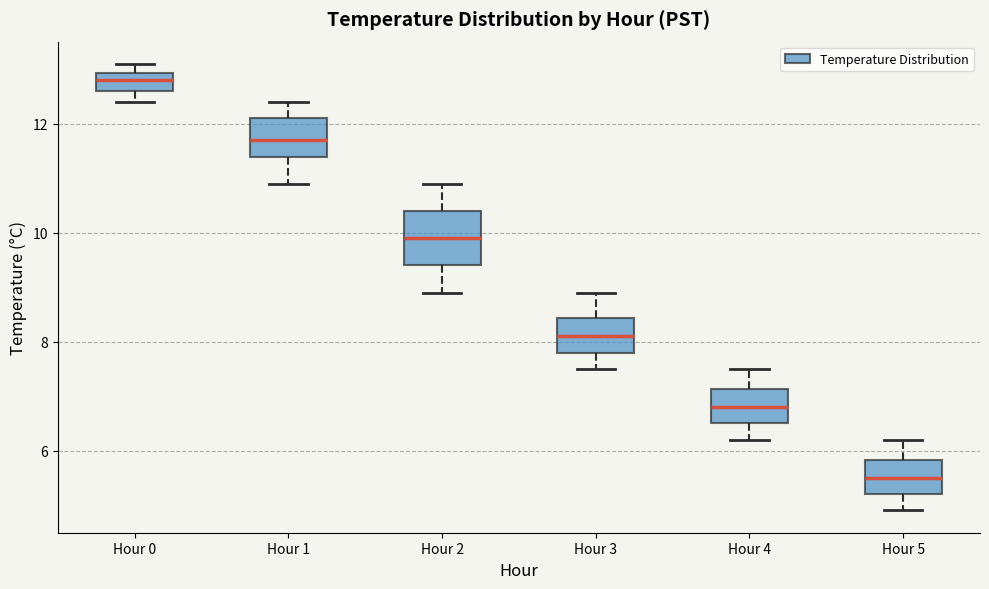

Comparing the boxes themselves (not the whiskers), which one is the tallest?

Hour 2